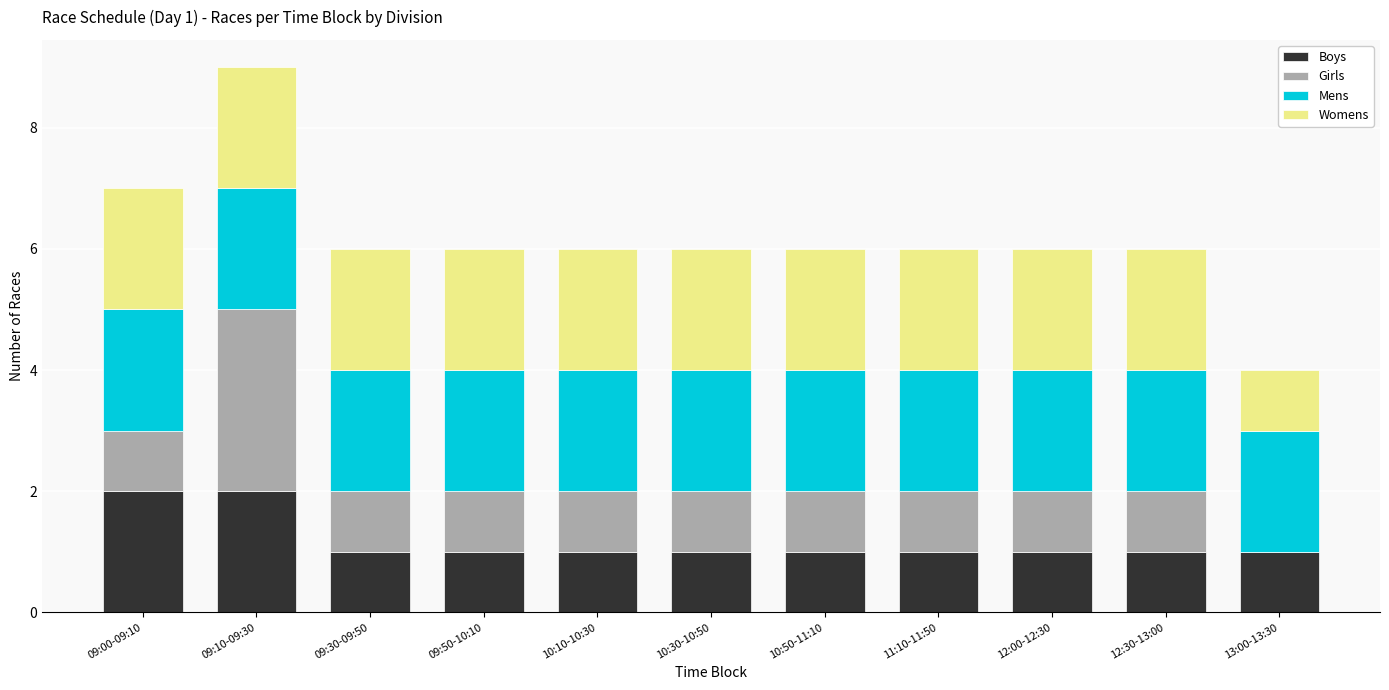

What are all the series names shown in the legend?

Boys, Girls, Mens, Womens